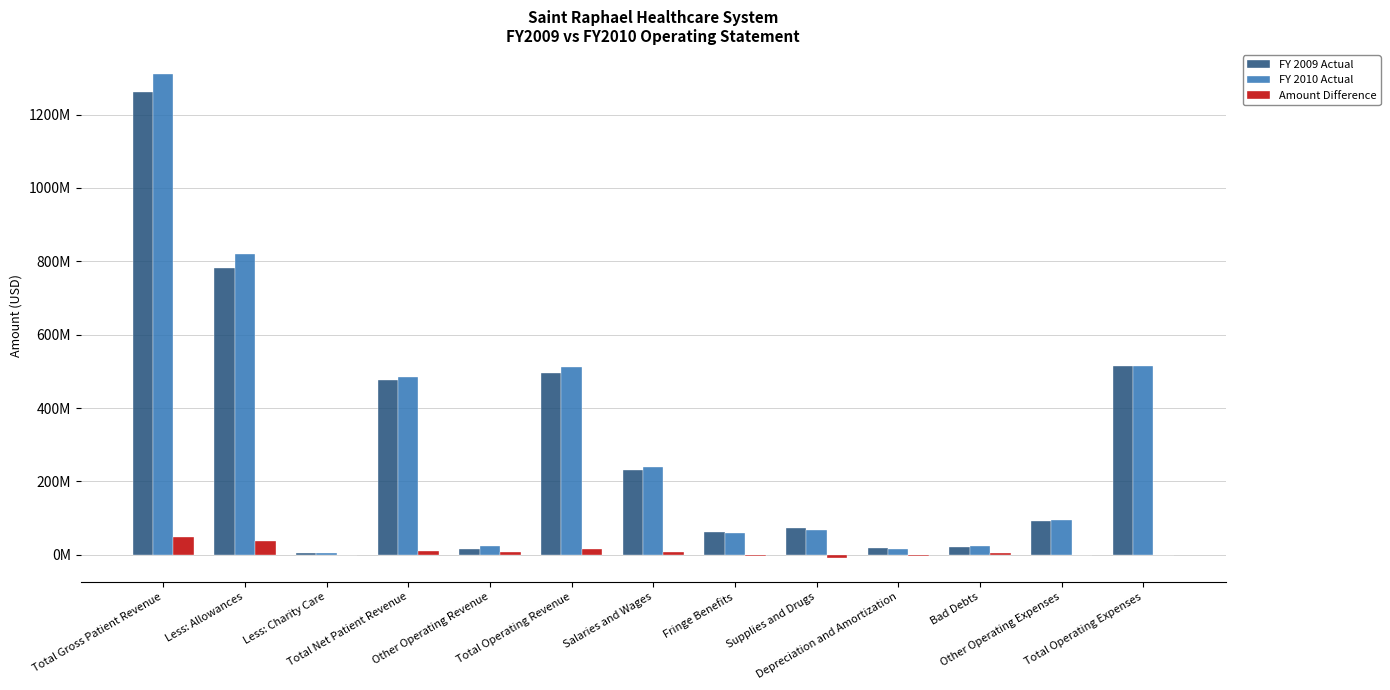

Reading left to right, extract all data points from this chart.

FY 2009 Actual: 1262716894	781332829	4656971	476727094	15412723	496111220	231552868	62189315	73924416	18072387	21090328	93531295	514932531
FY 2010 Actual: 1310311655	819050564	5390522	485870569	22982867	512548632	239802330	59977590	66635835	15255332	25212572	94222800	515702230
Amount Difference: 47594761	37717735	733551	9143475	7570144	16437412	8249462	-2211725	-7288581	-2817055	4122244	691505	769699